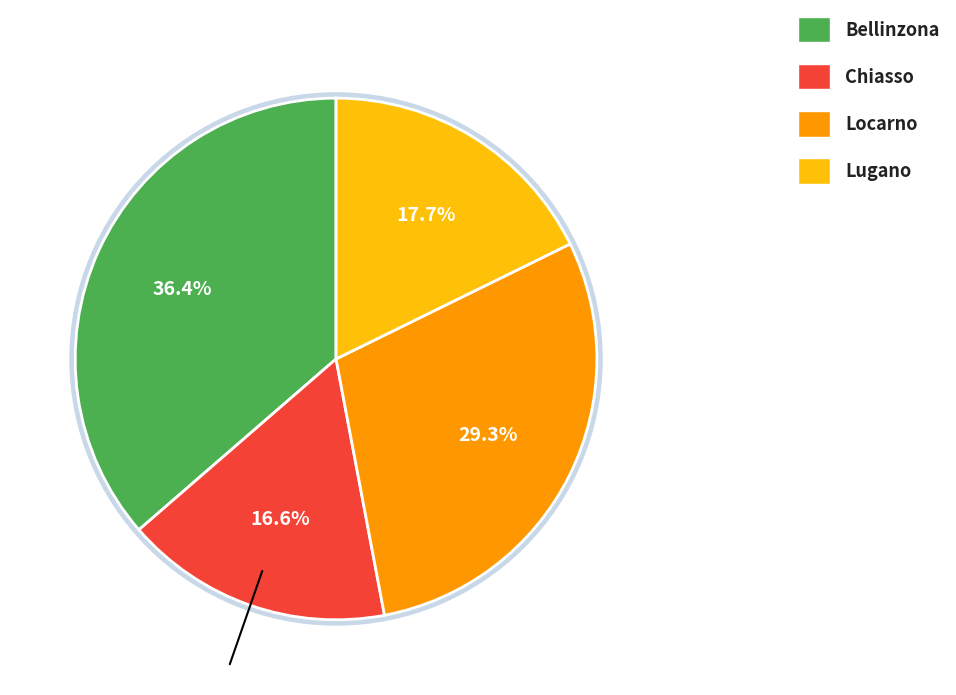

Is it true that Lugano is 30% of the pie?

False